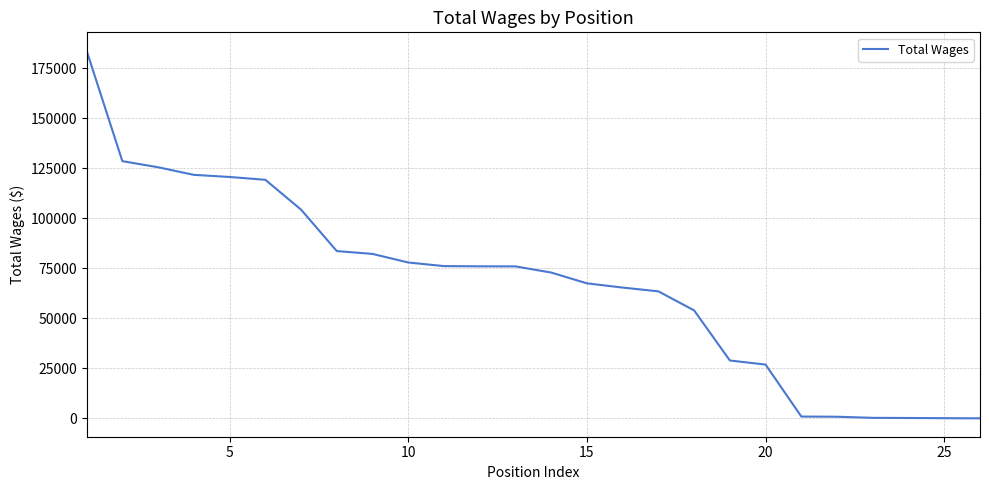

What is the maximum value shown in the chart?

183859